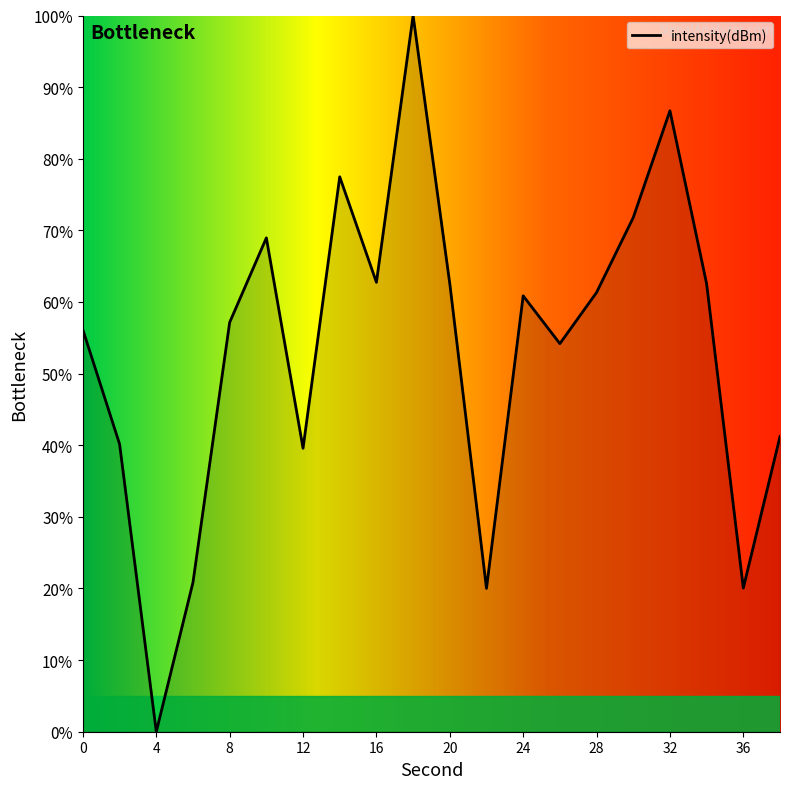

What is the greatest value displayed?

100.0